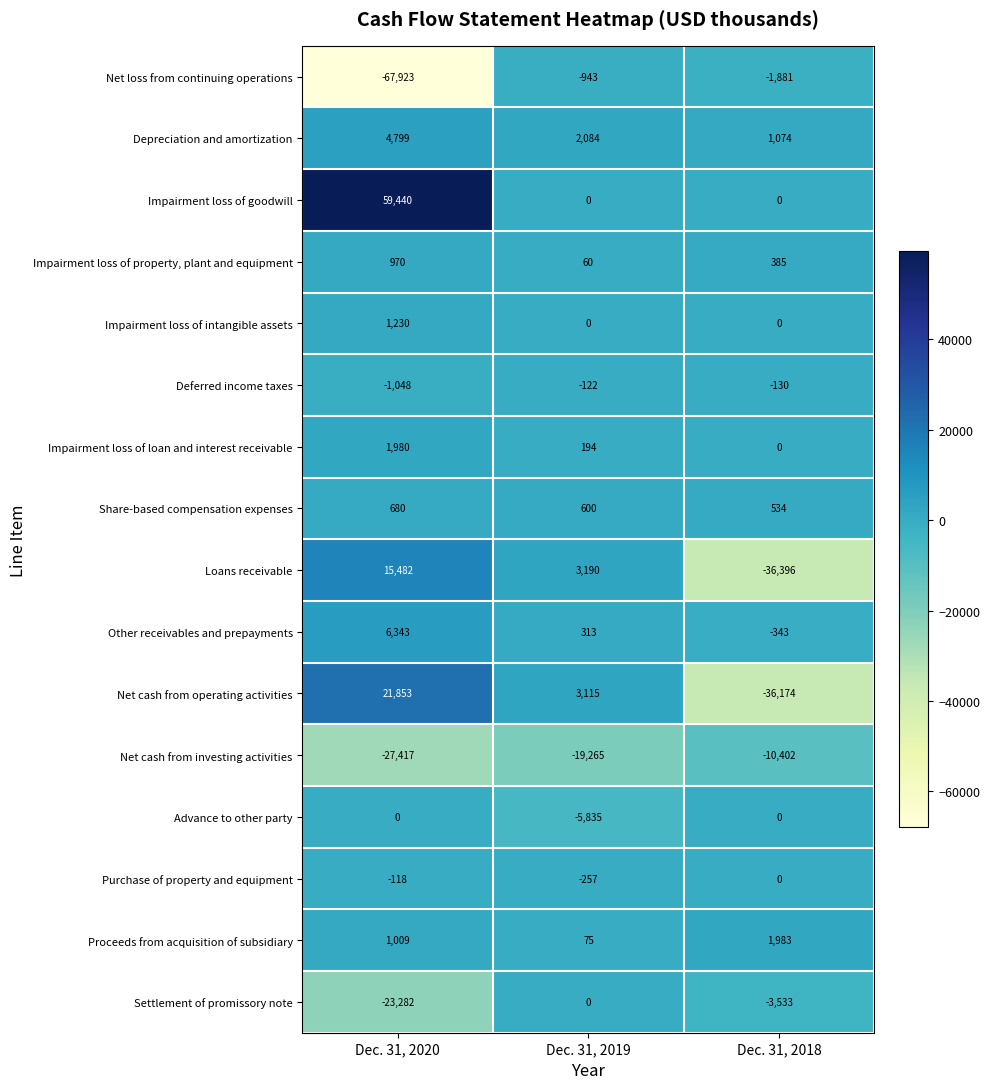

What is the minimum value shown in the chart?

-67923